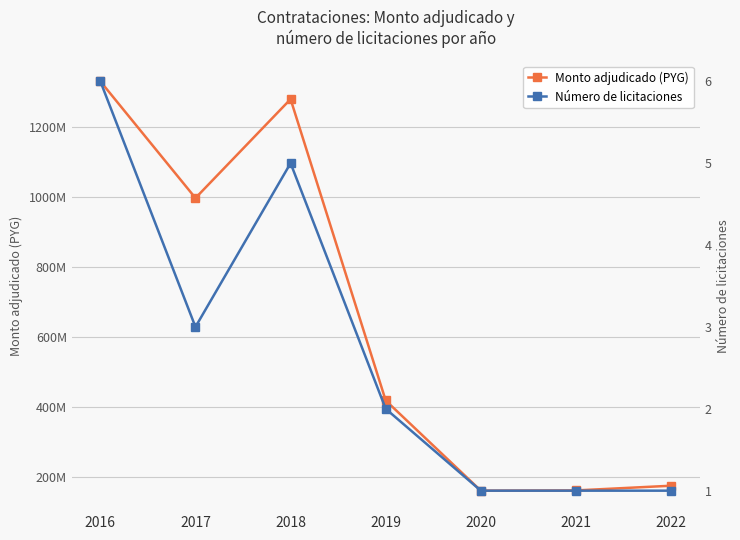

How many data points does each series have?

7